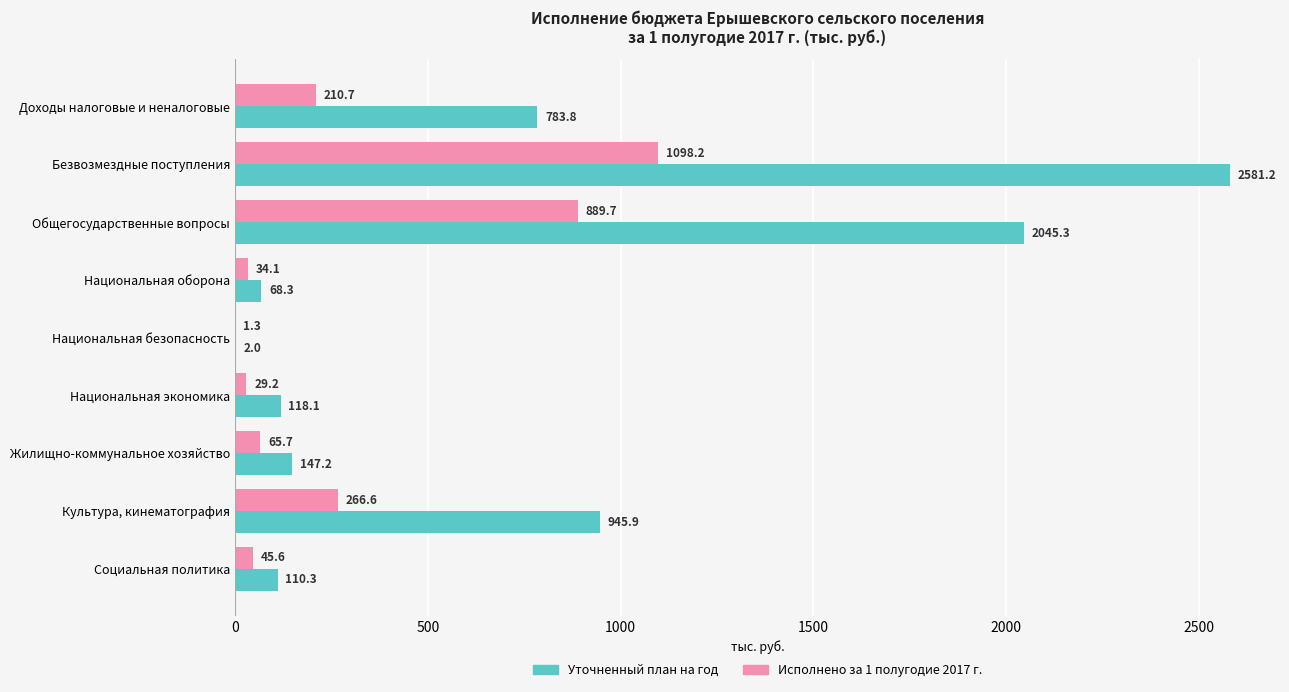

The Уточненный план на год series shows 2581.2 at Безвозмездные поступления. True or false?

True